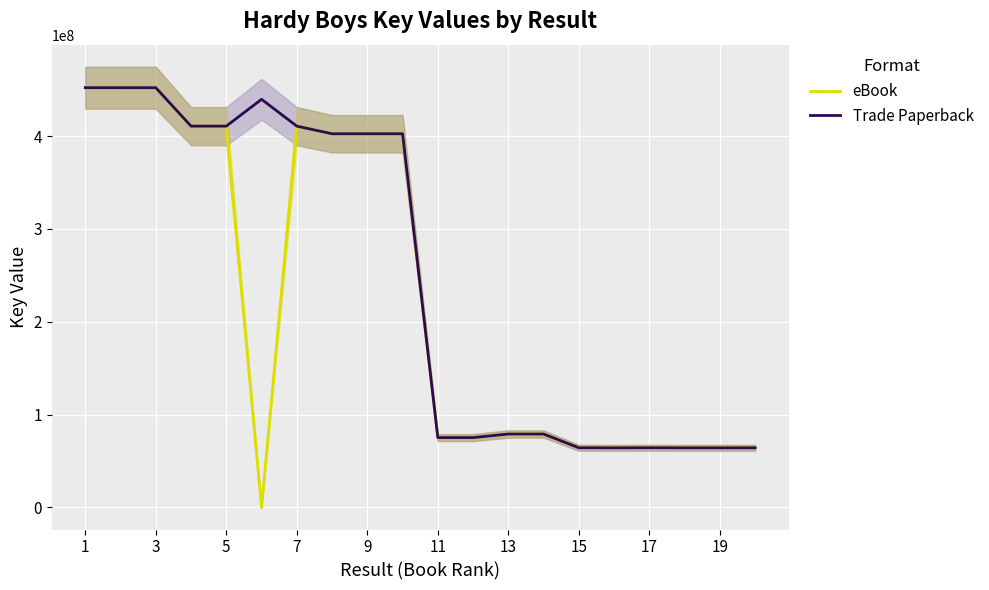

At which category is the sum across all series the highest?

1